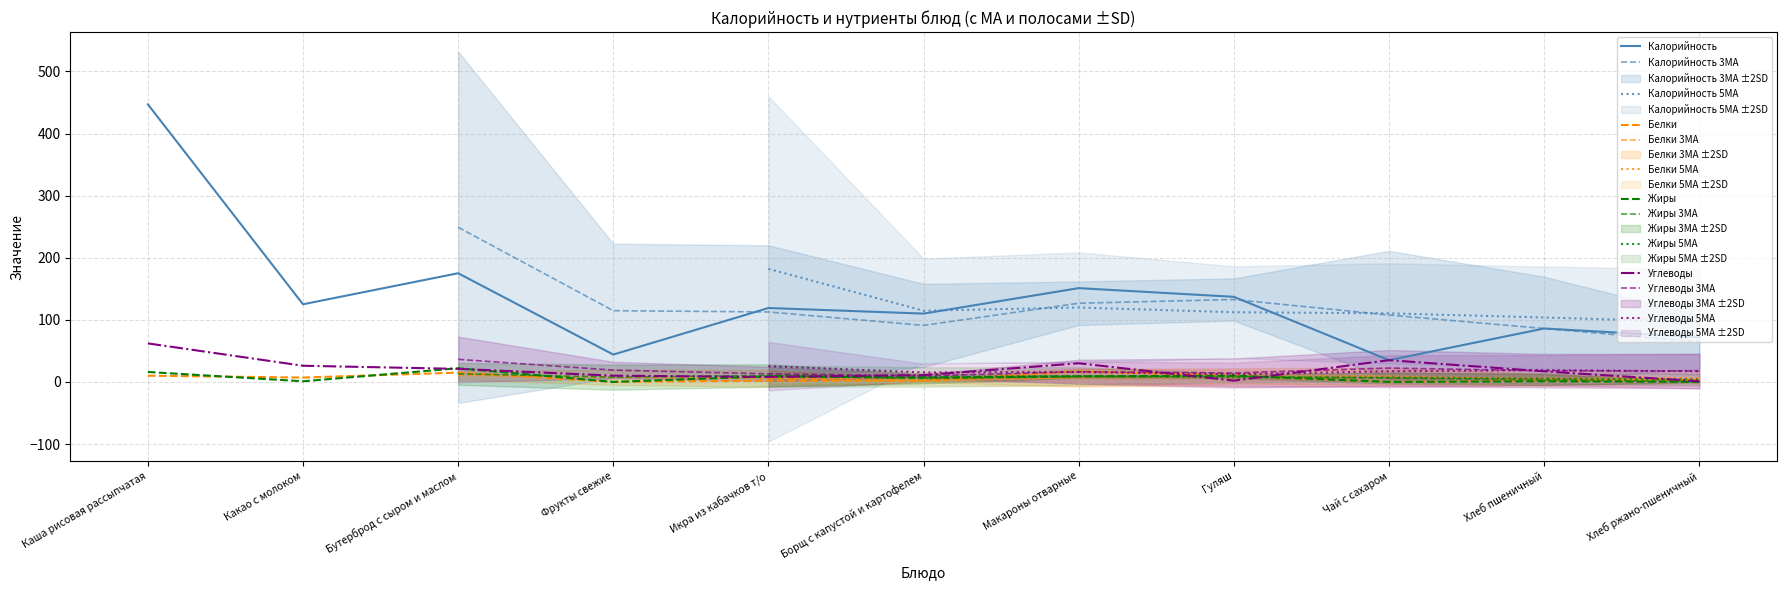

Reading right to left, list all the values displayed in this chart.

Калорийность: 72	86	35	137	151	110	119	44	175	125	447
Белки: 3	2	0	10	17	2	2	0	15	7	10
Жиры: 0	1	0	10	9	7	9	0	22	1	16
Углеводы: 1	17	35	2	30	11	8	10	21	26	62